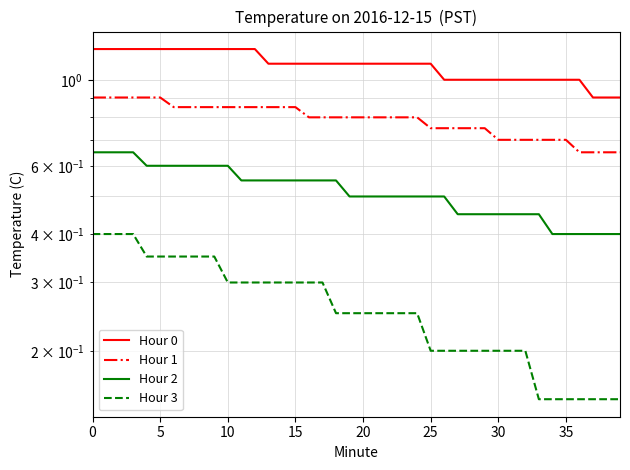

Which series has the largest total across all categories?

Hour 0